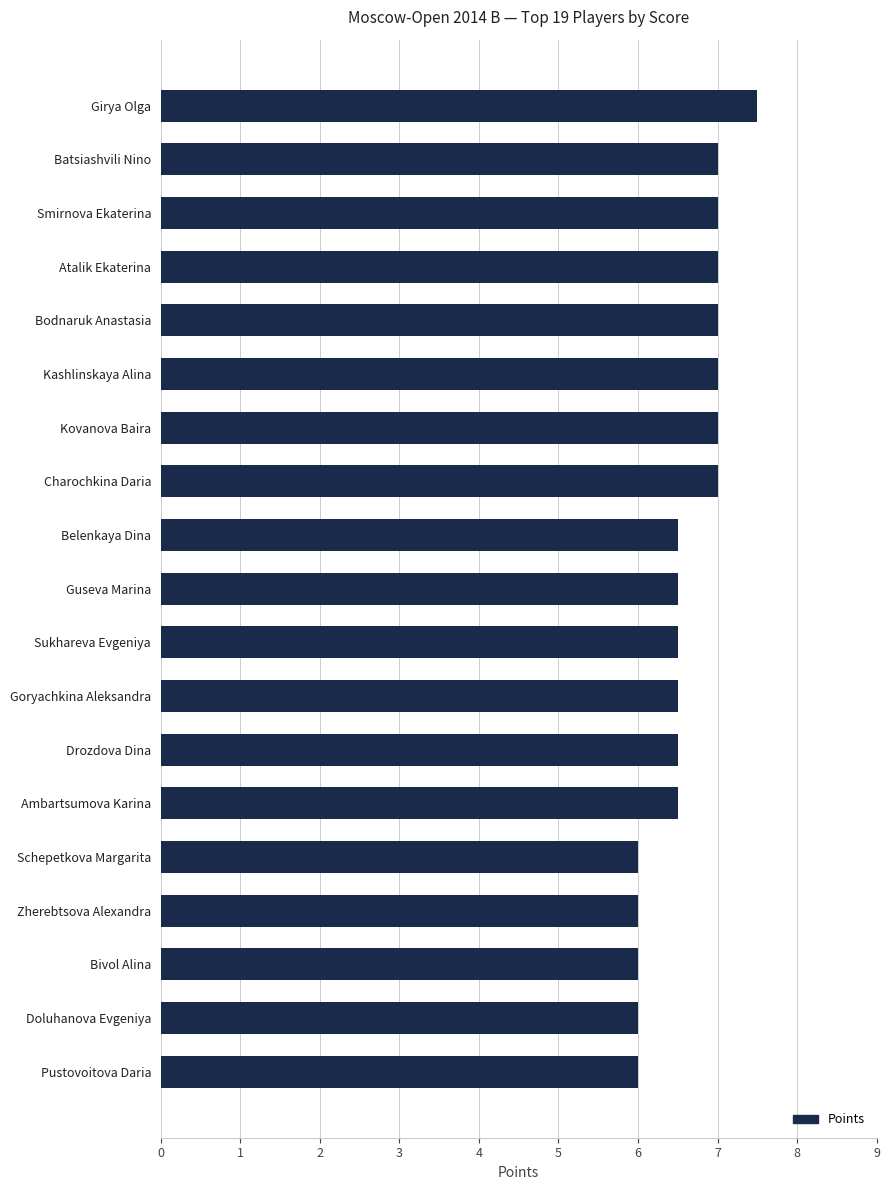

How many bars are there in total?

19